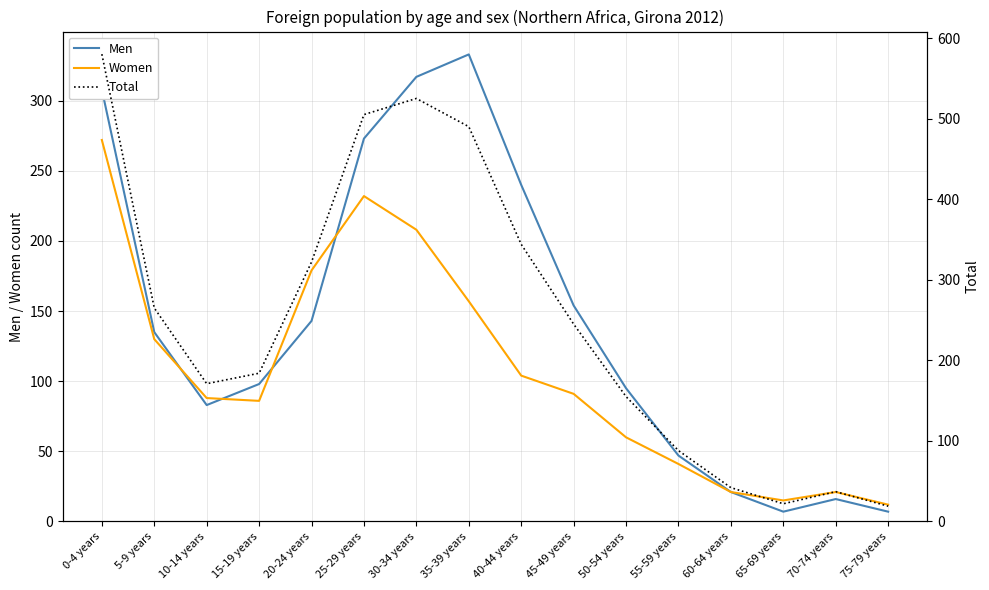

How many interior local valleys does the Women series have?

2